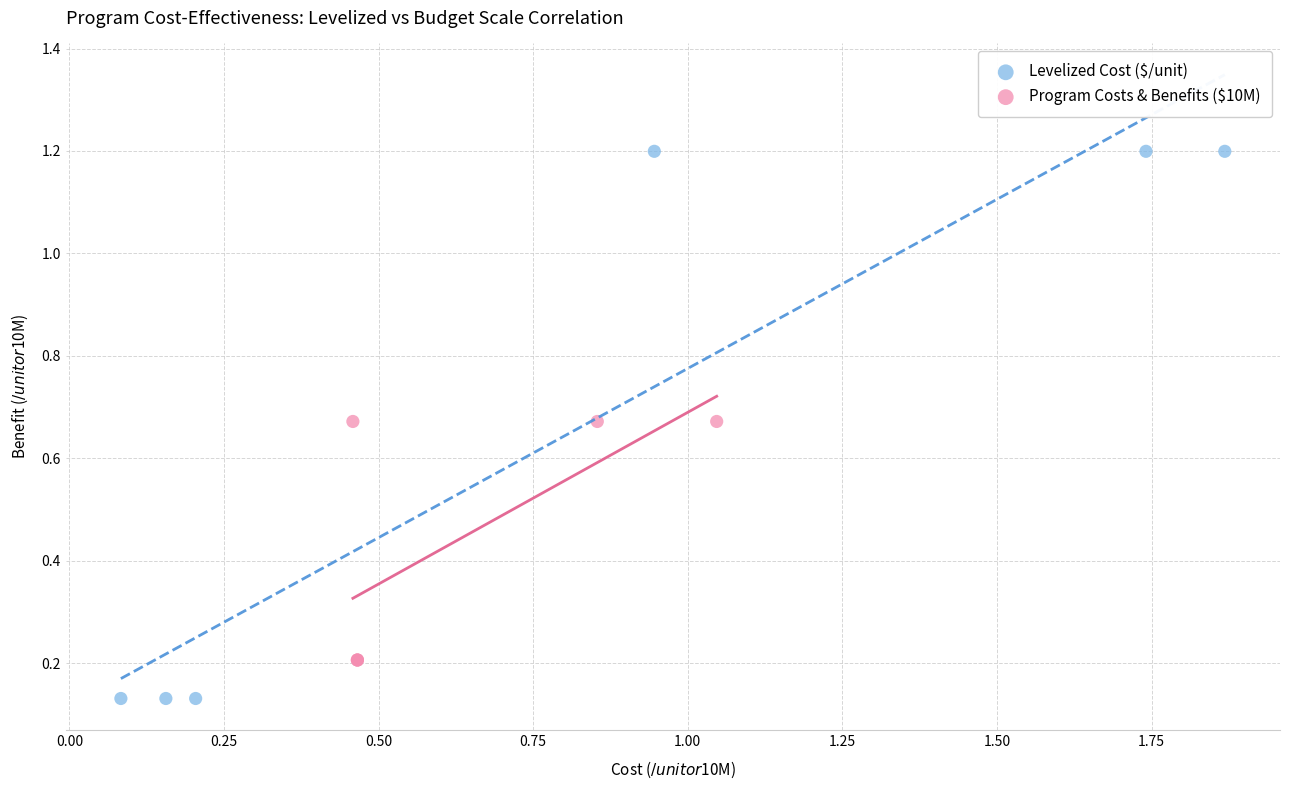

Which series reaches the minimum Y coordinate?

Levelized Cost ($/unit)